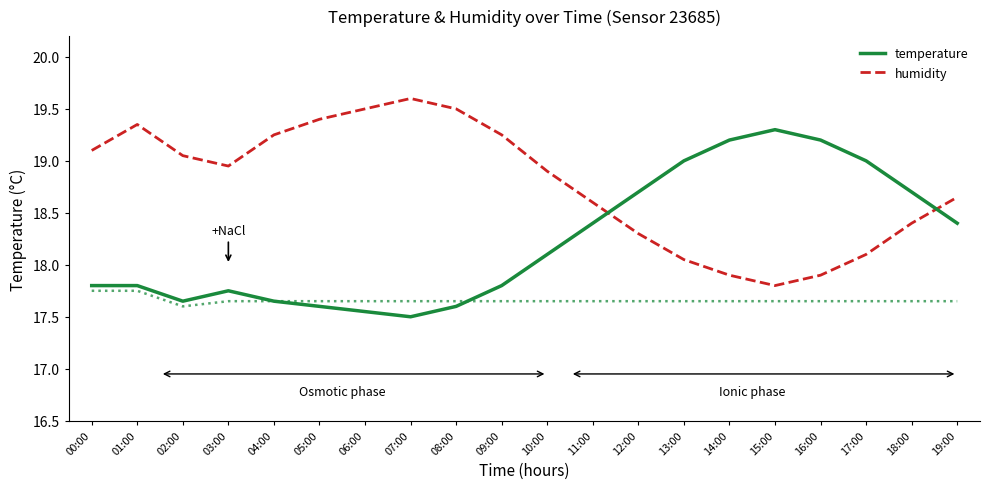

What is the difference between the humidity values at 10:00 and 16:00?

1.0